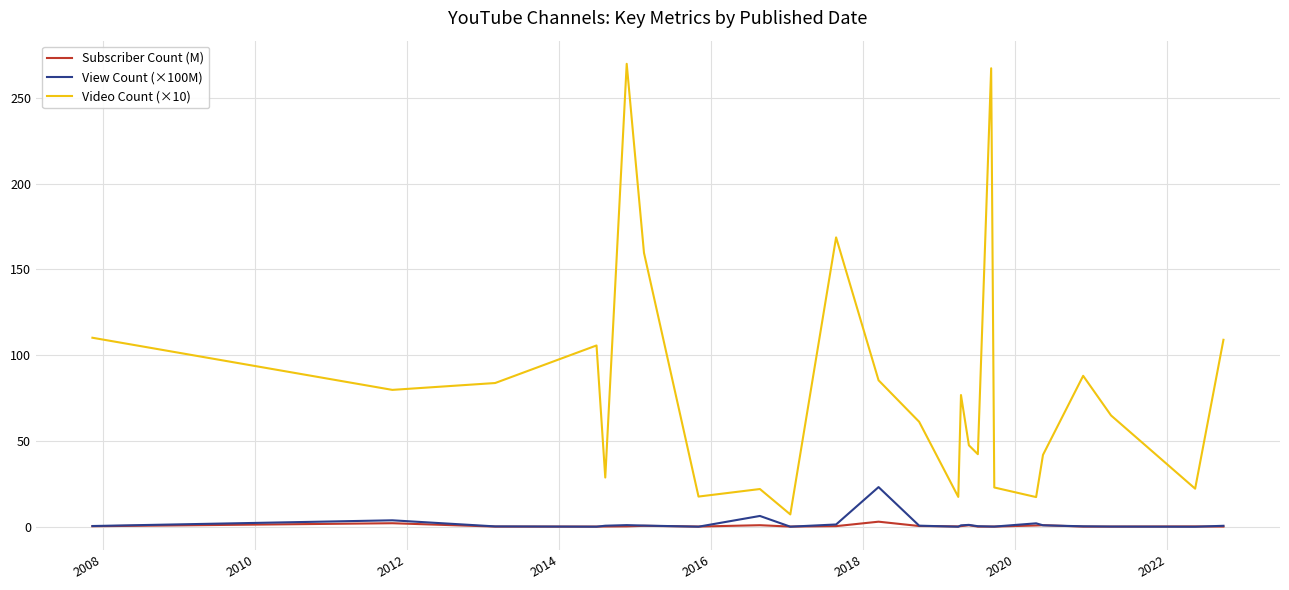

What is the greatest value displayed?

269.9